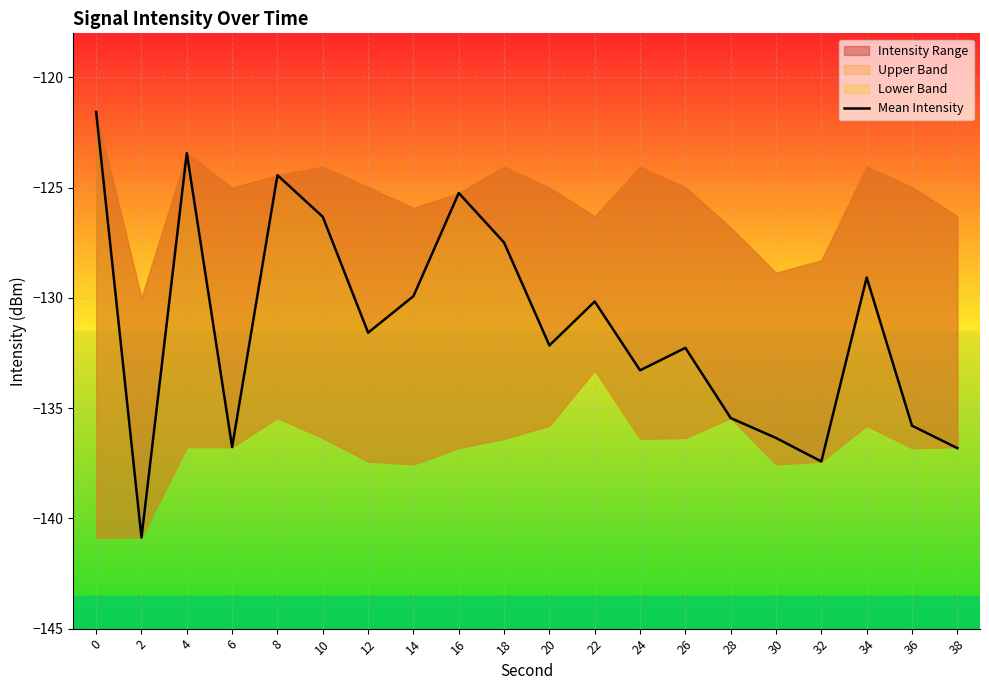

How many data points are above -131?

9